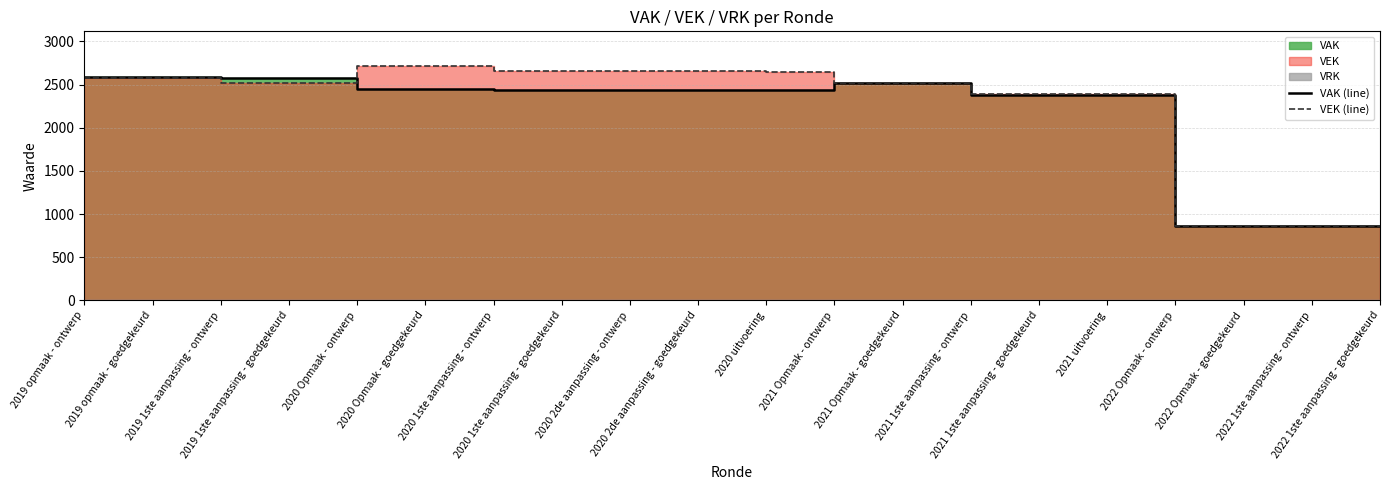

Read the VAK (line) value at 2020 Opmaak - goedgekeurd, to the nearest 50.

2450